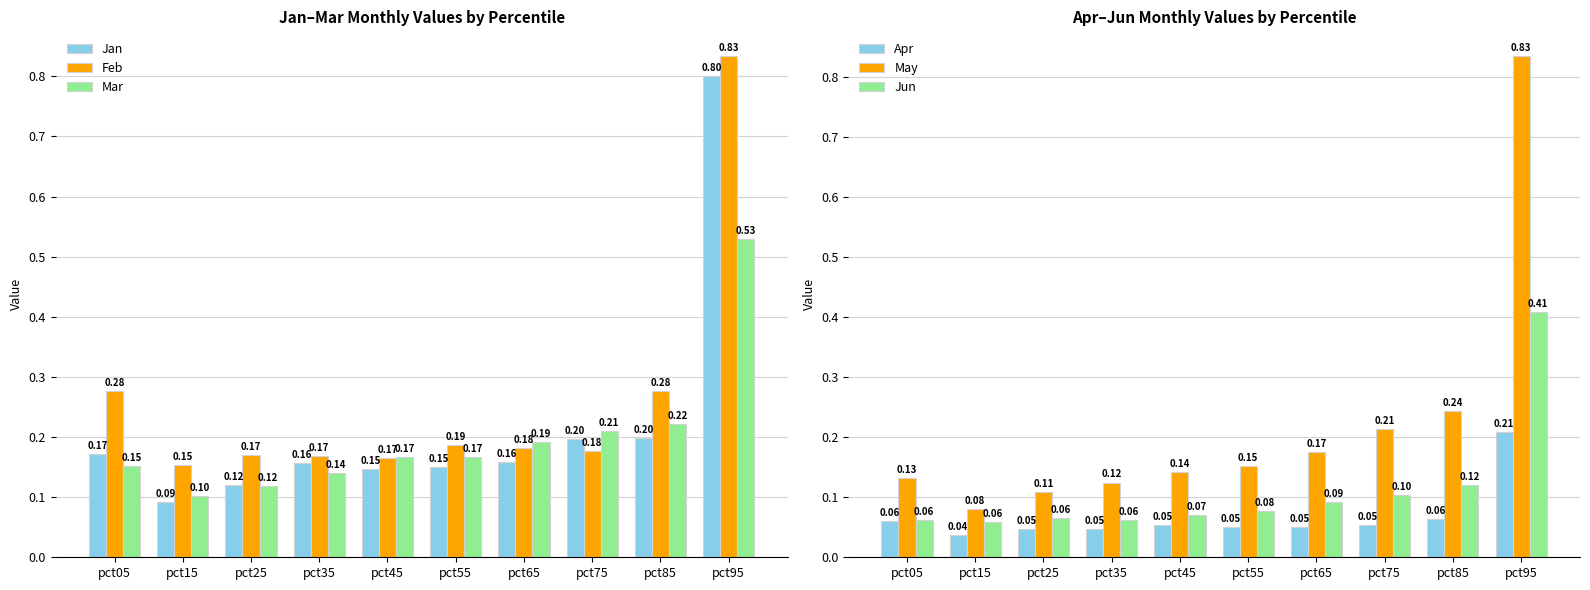

At which label does Jan reach its peak?

pct95